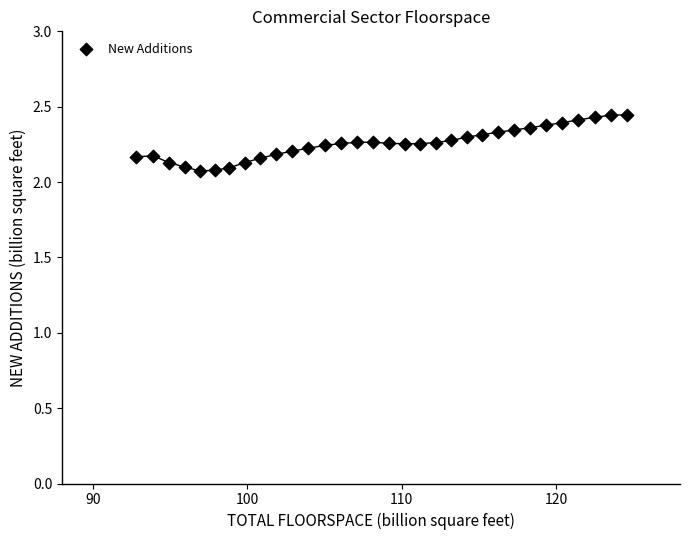

What is the range of Y values (max minus min)?

0.4